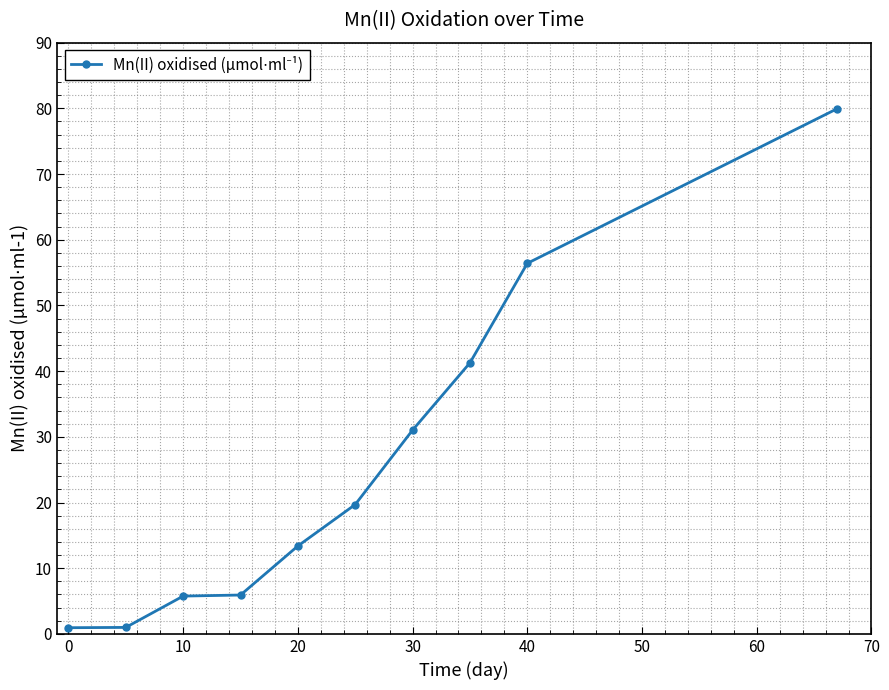

What is the value of the 6th point from the left?

19.7